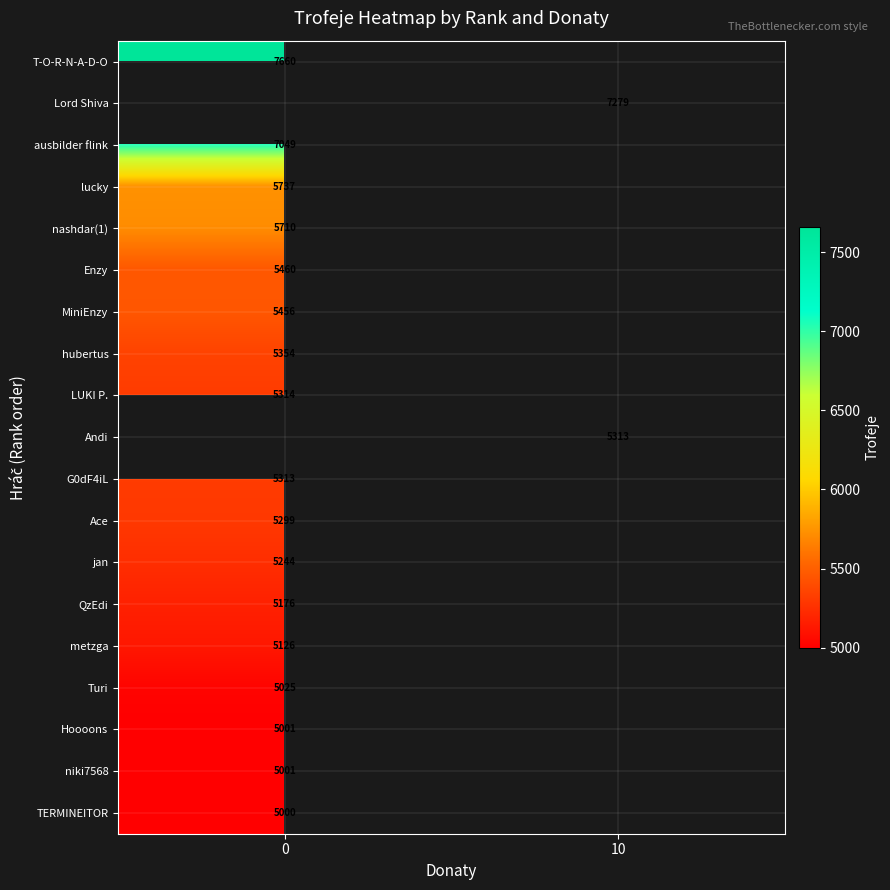

What is the approximate value of row_0 at 0?

7660.0